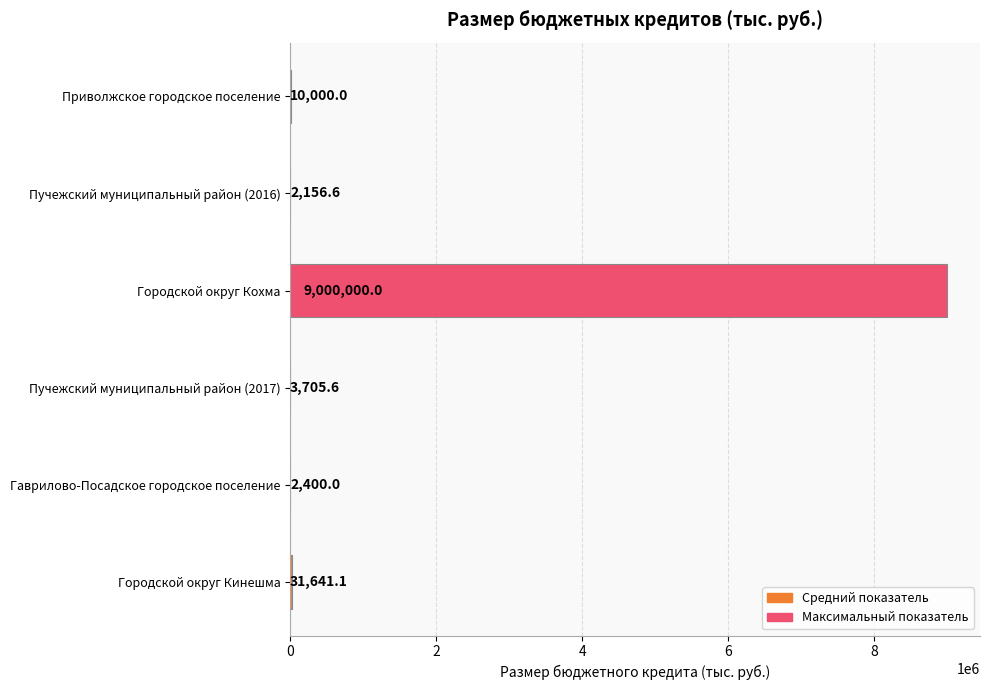

Reading bottom to top, what are all the values shown in this chart?

Городской округ Кинешма=31641.1	Гаврилово-Посадское городское поселение=2400.0	Пучежский муниципальный район (2017)=3705.6	Городской округ Кохма=9000000.0	Пучежский муниципальный район (2016)=2156.6	Приволжское городское поселение=10000.0